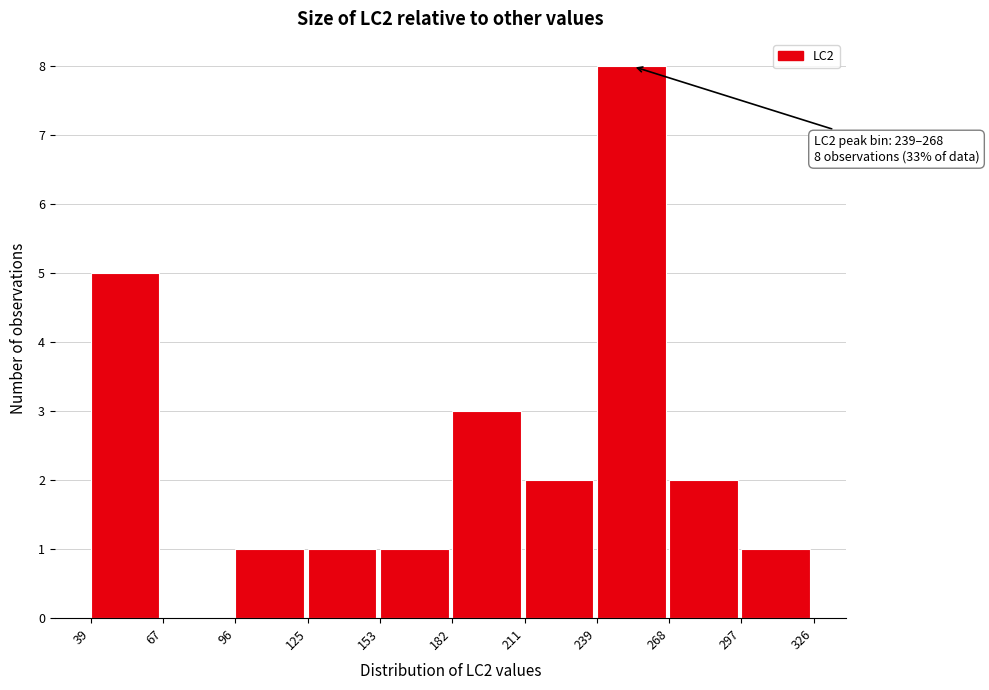

Which range on the x-axis has the tallest bar?

239 to 268